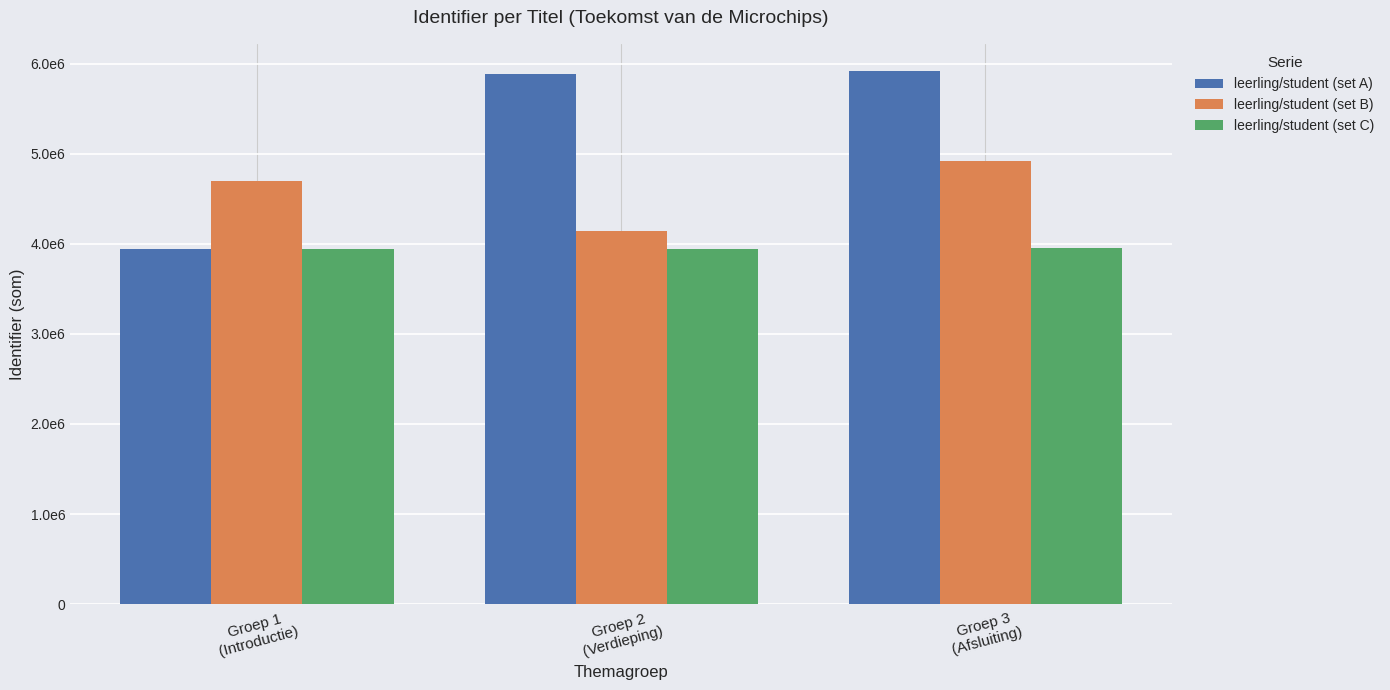

What are all the series names shown in the legend?

leerling/student (set A), leerling/student (set B), leerling/student (set C)